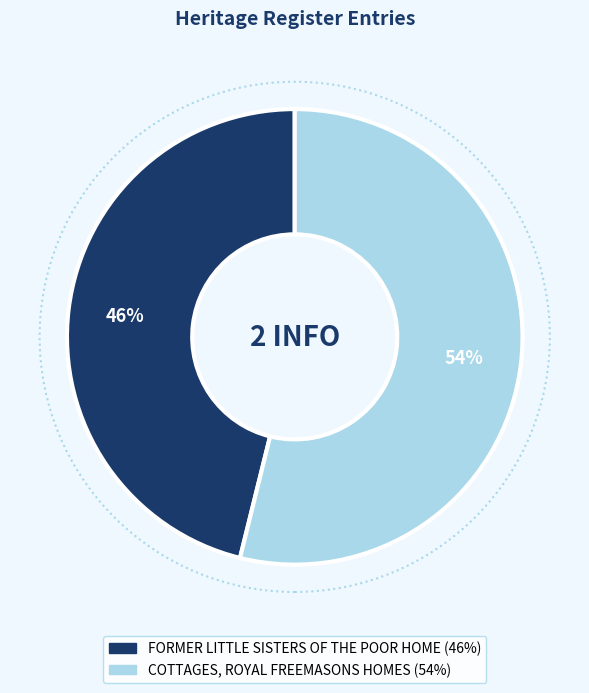

Approximately how many times larger is the value at FORMER LITTLE SISTERS OF THE POOR HOME compared to COTTAGES, ROYAL FREEMASONS HOMES?

0.9